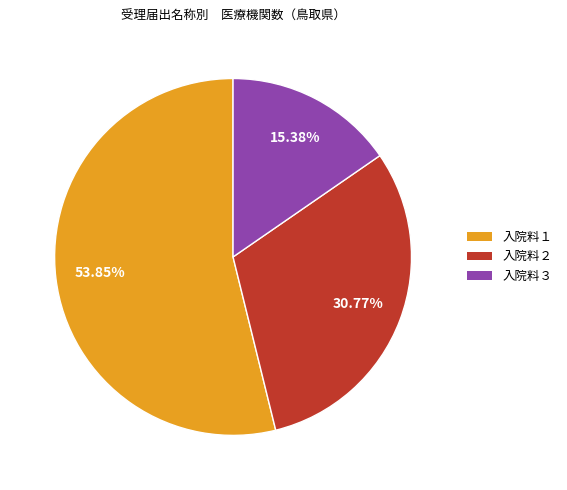

Is there a majority slice in this chart?

Yes